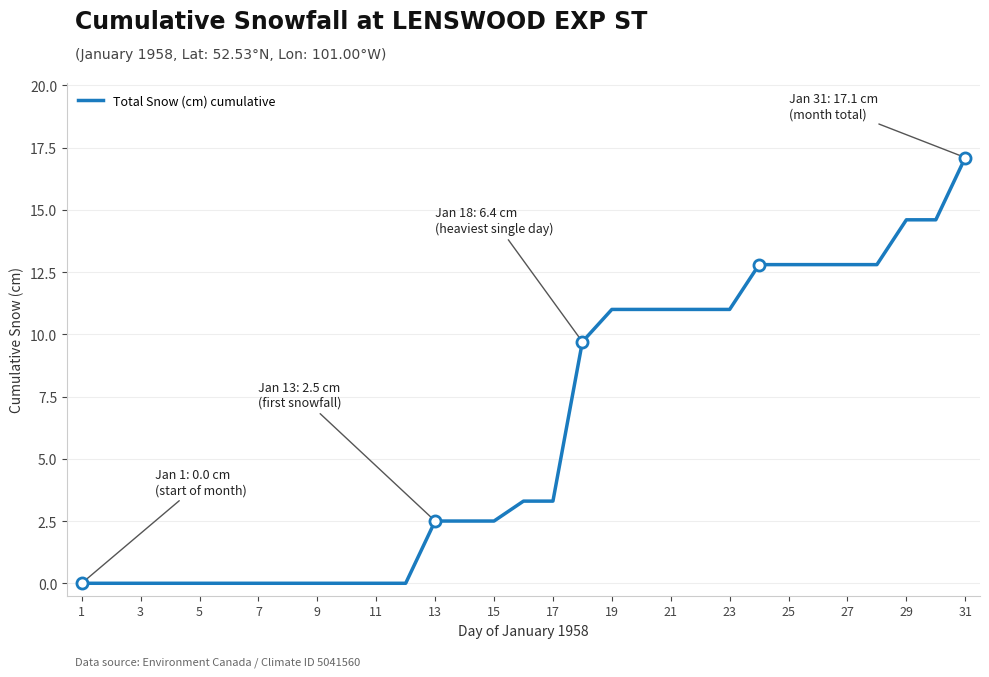

What is the average value?

6.1